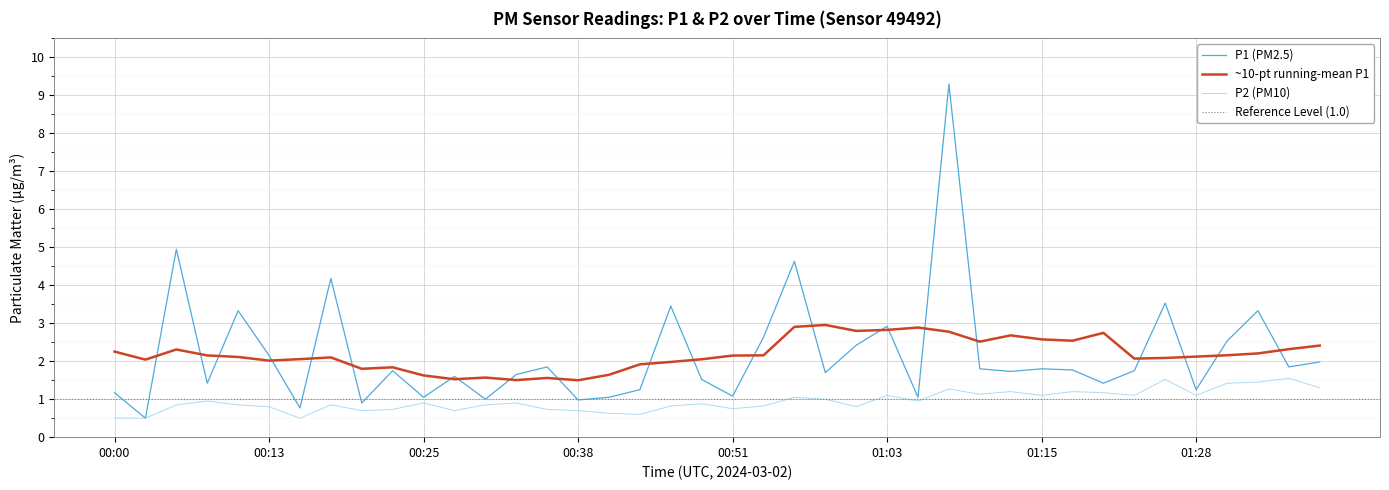

Reading right to left, transcribe all the data shown in this chart.

P1: 01:38=2.0	01:35=1.9	01:33=3.3	01:30=2.5	01:28=1.2	01:25=3.5	01:23=1.8	01:20=1.4	01:18=1.8	01:15=1.8	01:13=1.7	01:11=1.8	01:08=9.3	01:06=1.1	01:03=2.9	01:01=2.4	00:58=1.7	00:56=4.6	00:53=2.6	00:51=1.1	00:48=1.5	00:46=3.5	00:43=1.2	00:41=1.1	00:38=1.0	00:36=1.9	00:33=1.6	00:31=1.0	00:28=1.6	00:25=1.1	00:23=1.8	00:20=0.9	00:18=4.2	00:15=0.8	00:13=2.1	00:11=3.3	00:08=1.4	00:05=5.0	00:03=0.5	00:00=1.2
P2: 01:38=1.3	01:35=1.6	01:33=1.4	01:30=1.4	01:28=1.1	01:25=1.5	01:23=1.1	01:20=1.2	01:18=1.2	01:15=1.1	01:13=1.2	01:11=1.1	01:08=1.3	01:06=0.9	01:03=1.1	01:01=0.8	00:58=1.0	00:56=1.1	00:53=0.8	00:51=0.8	00:48=0.9	00:46=0.8	00:43=0.6	00:41=0.6	00:38=0.7	00:36=0.7	00:33=0.9	00:31=0.8	00:28=0.7	00:25=0.9	00:23=0.7	00:20=0.7	00:18=0.8	00:15=0.5	00:13=0.8	00:11=0.8	00:08=0.9	00:05=0.8	00:03=0.5	00:00=0.5